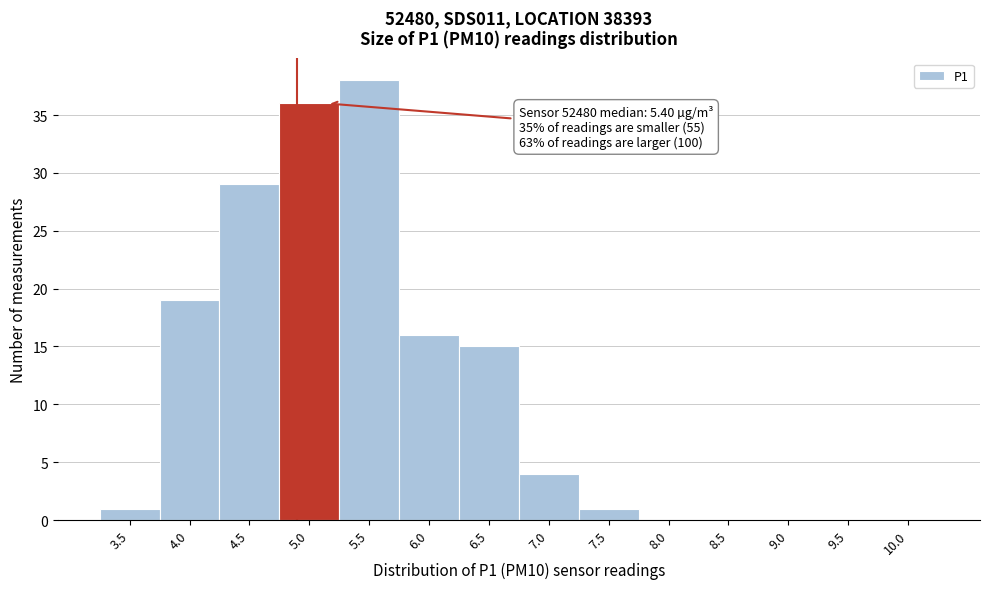

Reading left to right, what are all the values shown in this chart?

3.5=1	4.0=19	4.5=29	5.0=36	5.5=38	6.0=16	6.5=15	7.0=4	7.5=1	8.0=0	8.5=0	9.0=0	9.5=0	10.0=0